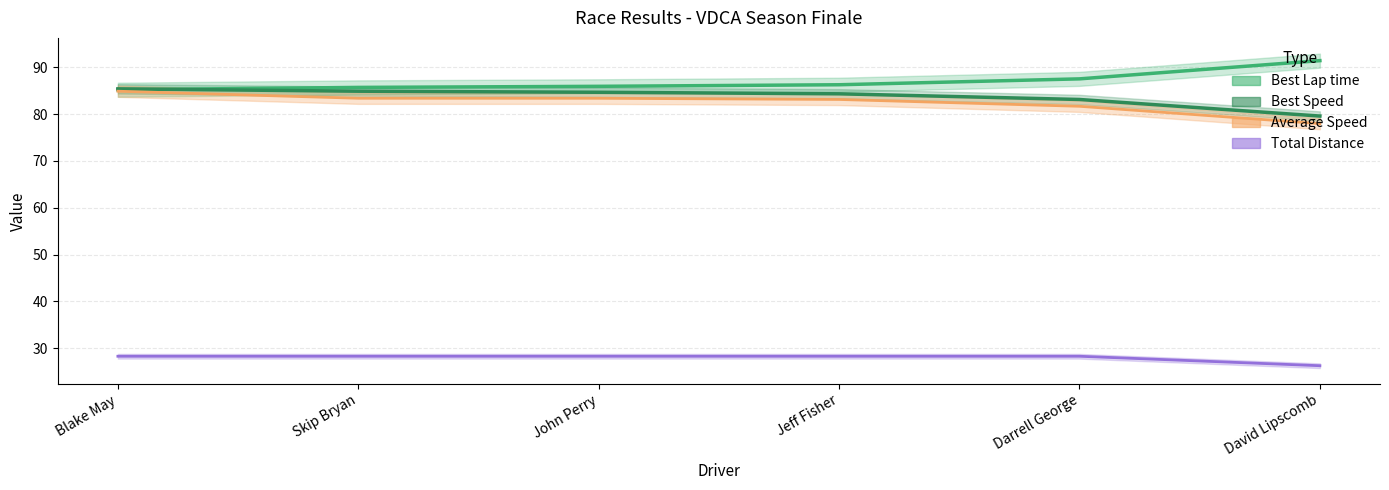

Count the number of data series in this chart.

4